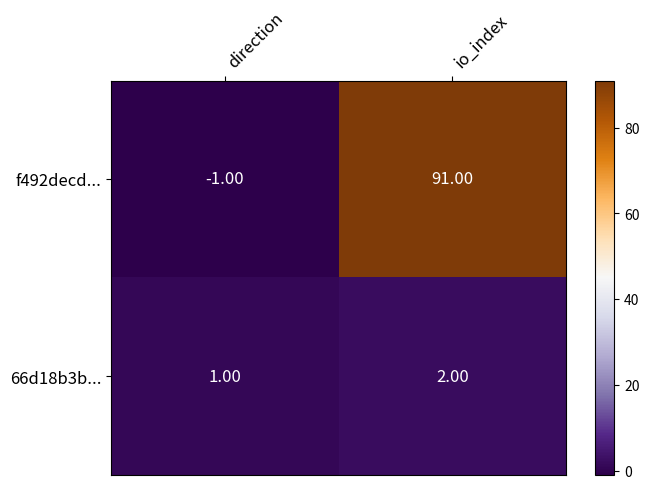

Which series has the widest spread of values?

f492decd...